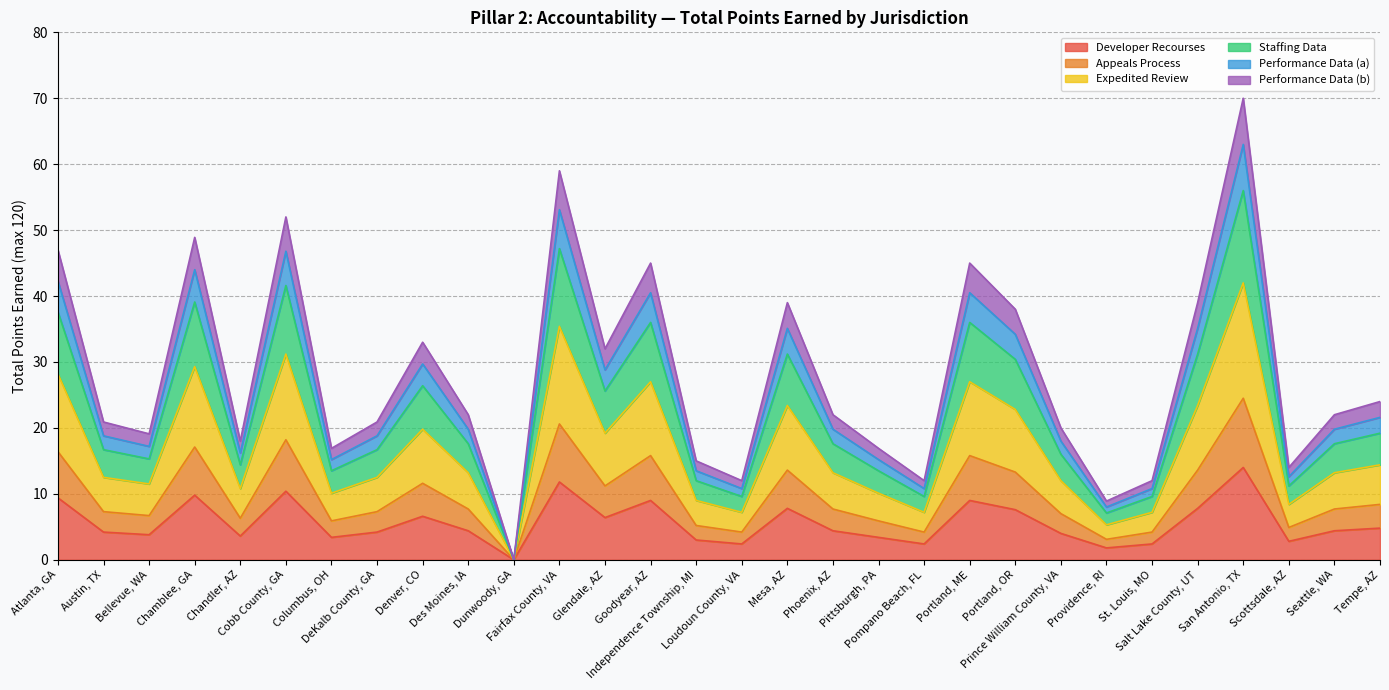

Does the chart display data point markers on the line(s)?

No